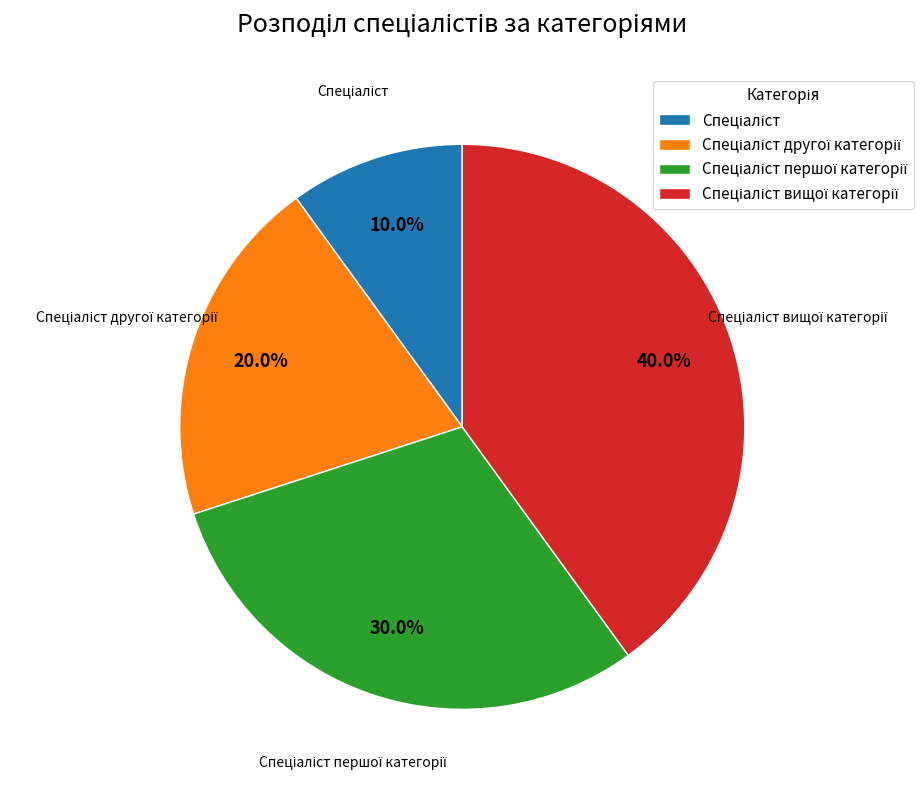

Does any single category account for the majority?

No